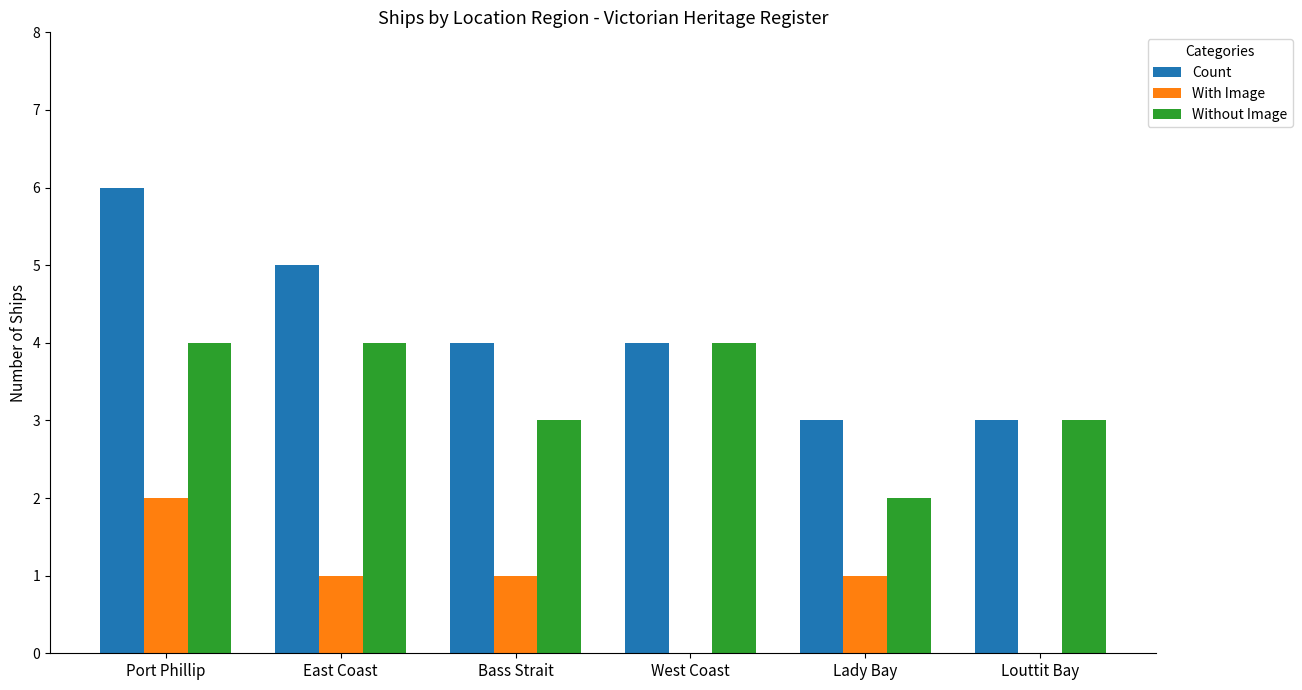

What is the spread (max minus min) of values at East Coast?

4